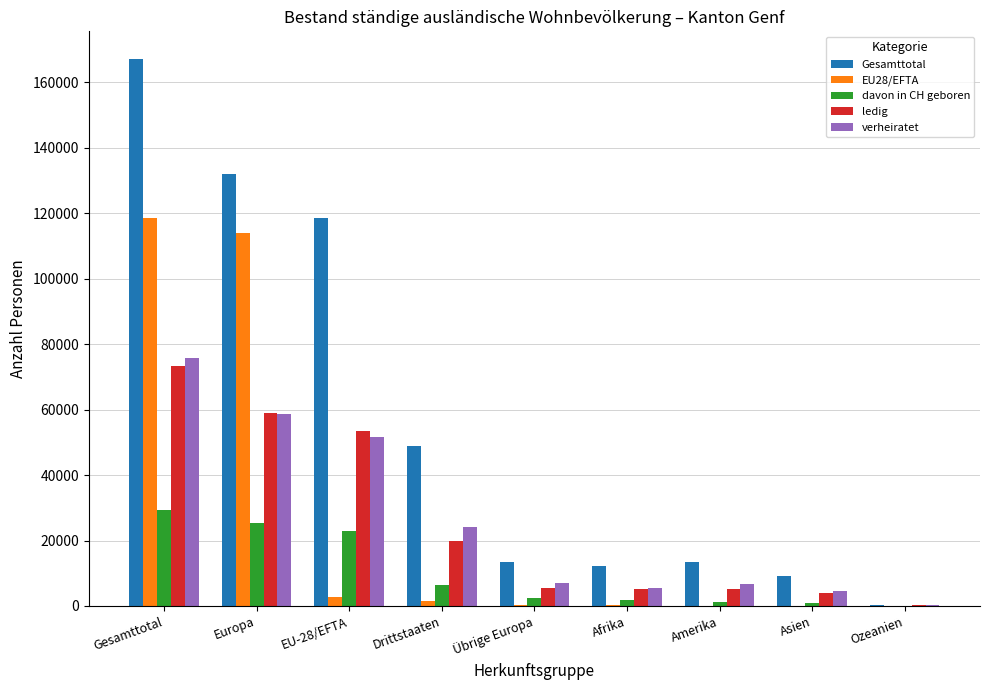

Where does the verheiratet series first go above 7119?

Gesamttotal